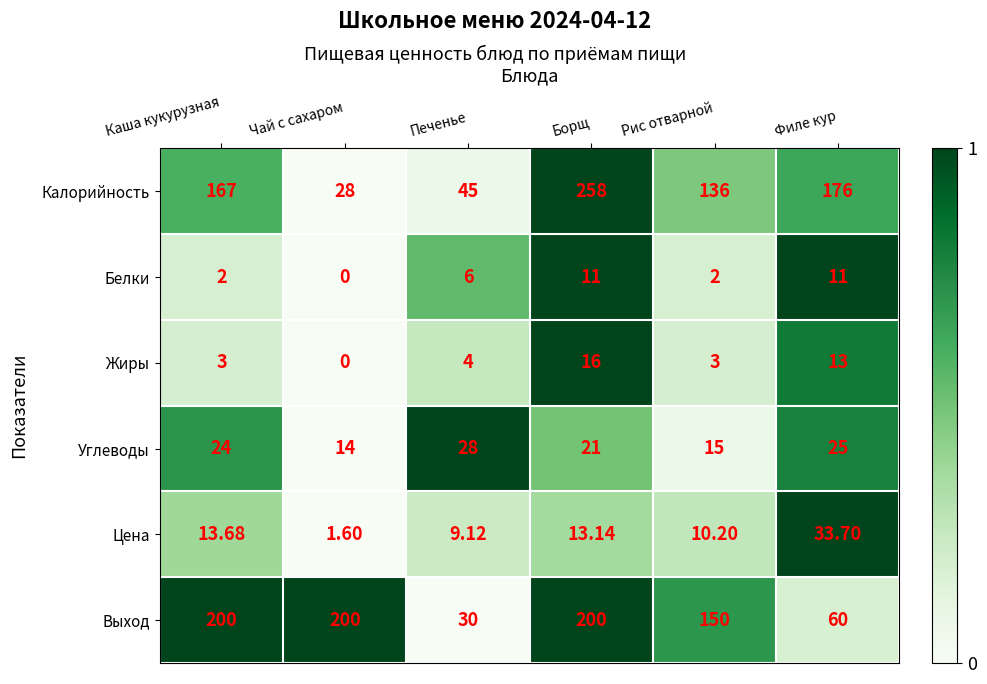

At which label is Углеводы closest to 21?

Борщ